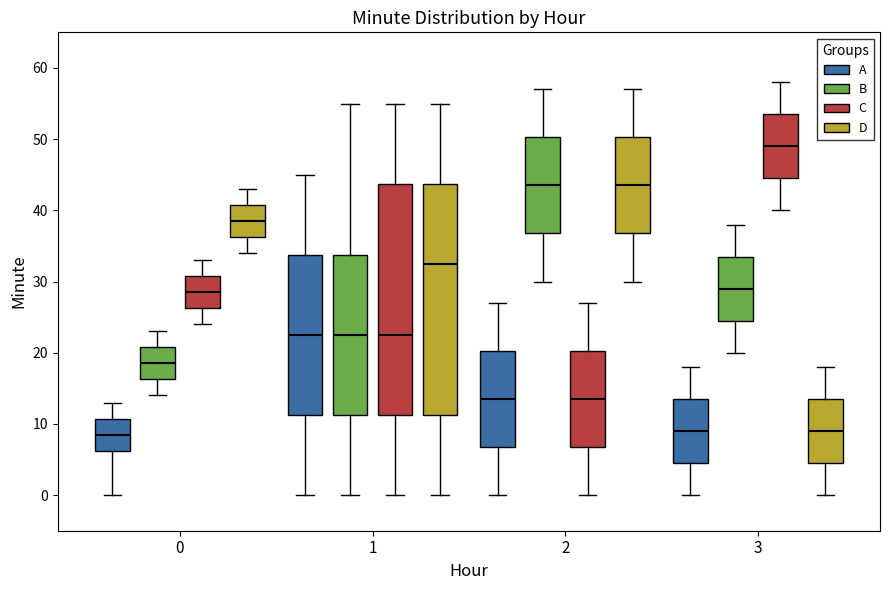

Where does the median line of the box for 3 (B) sit on the y-axis? The values are not printed on the chart, so give them approximately, as read against the axis.

29